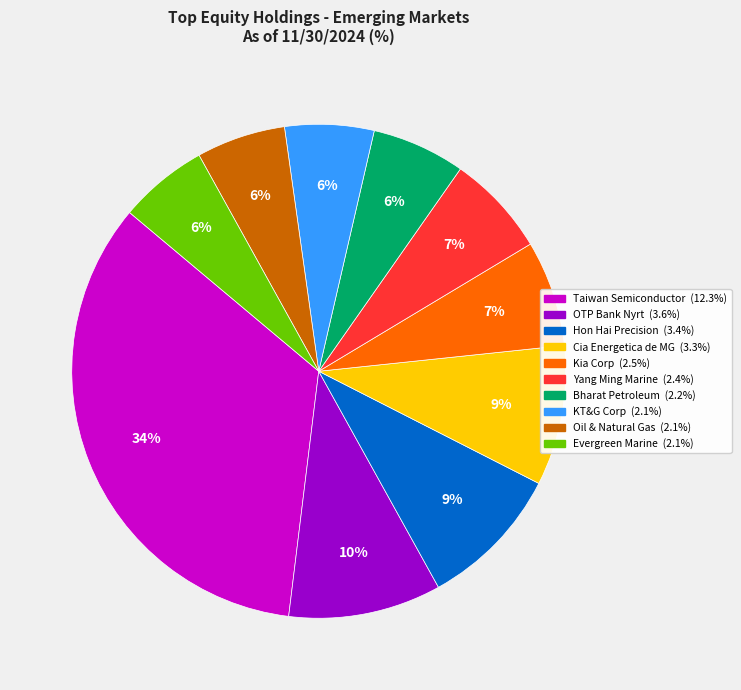

To the nearest percent, what is the average slice percentage?

10%